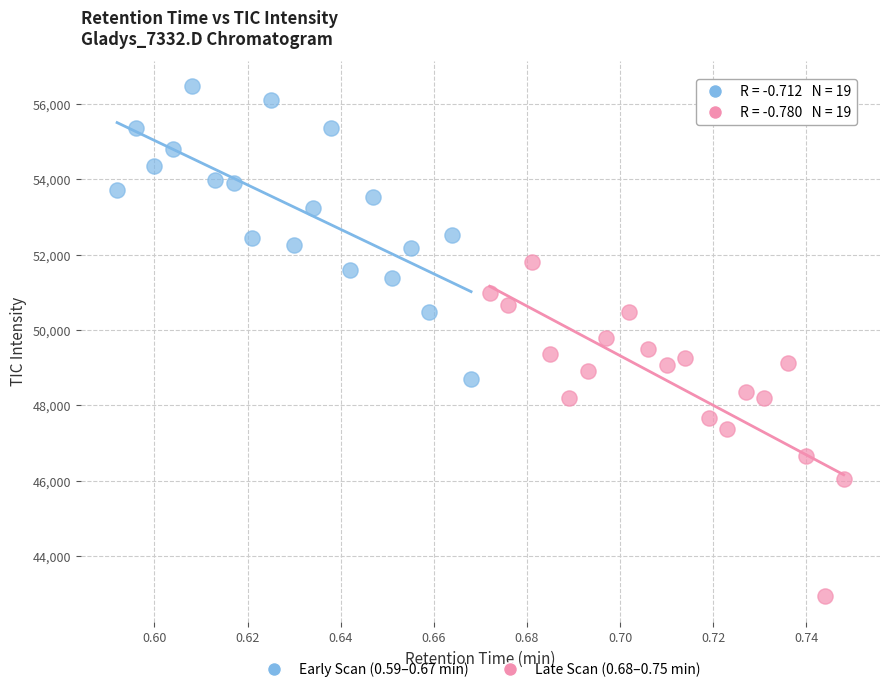

What are all the series names shown in the legend?

Early Scan (0.59–0.67 min), Late Scan (0.68–0.75 min)